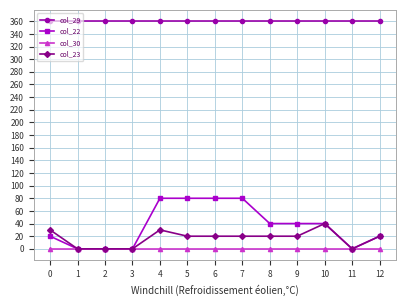

Does the chart have visible grid lines?

Yes